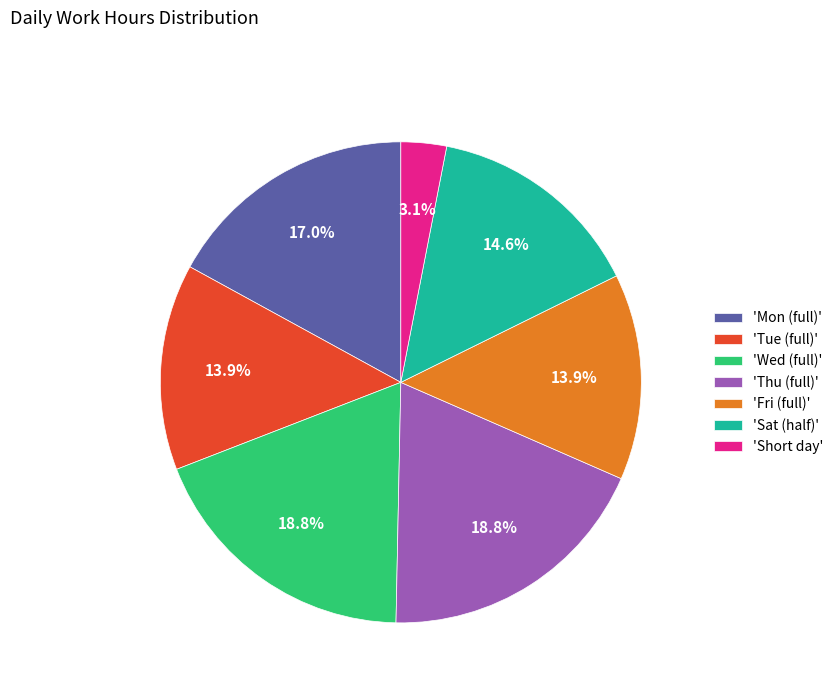

Which has a higher value, 'Thu (full)' or 'Mon (full)'?

'Thu (full)'